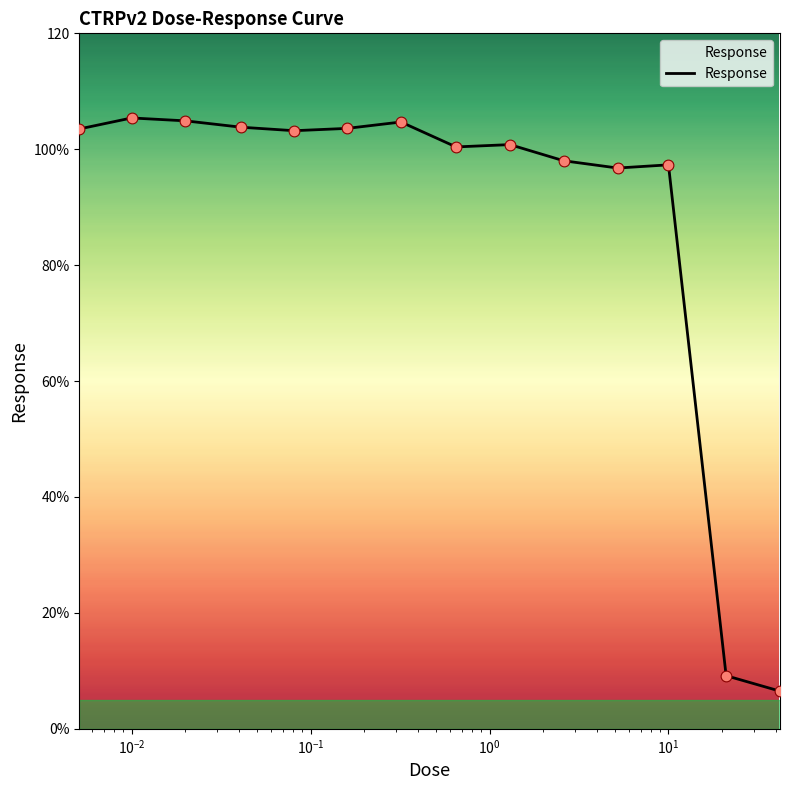

Is this an area chart (filled region under the line)?

Yes